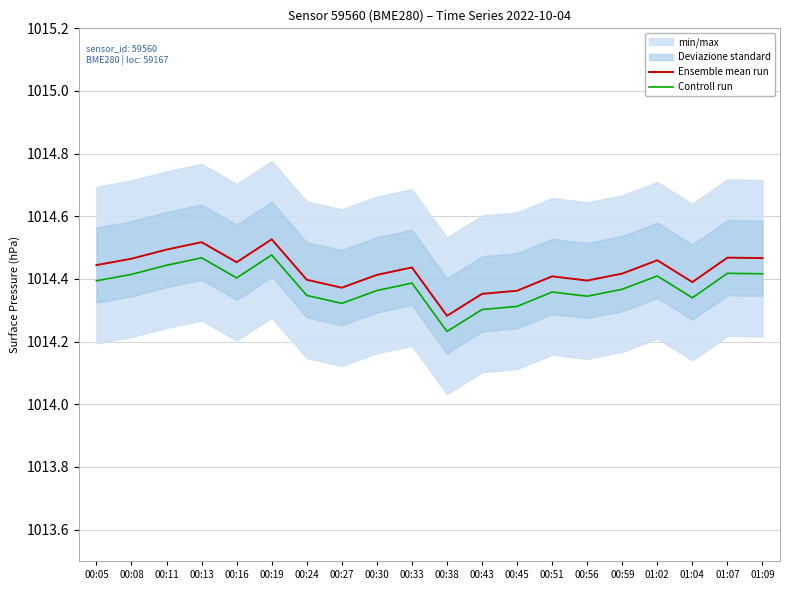

How many data points does each series have?

20